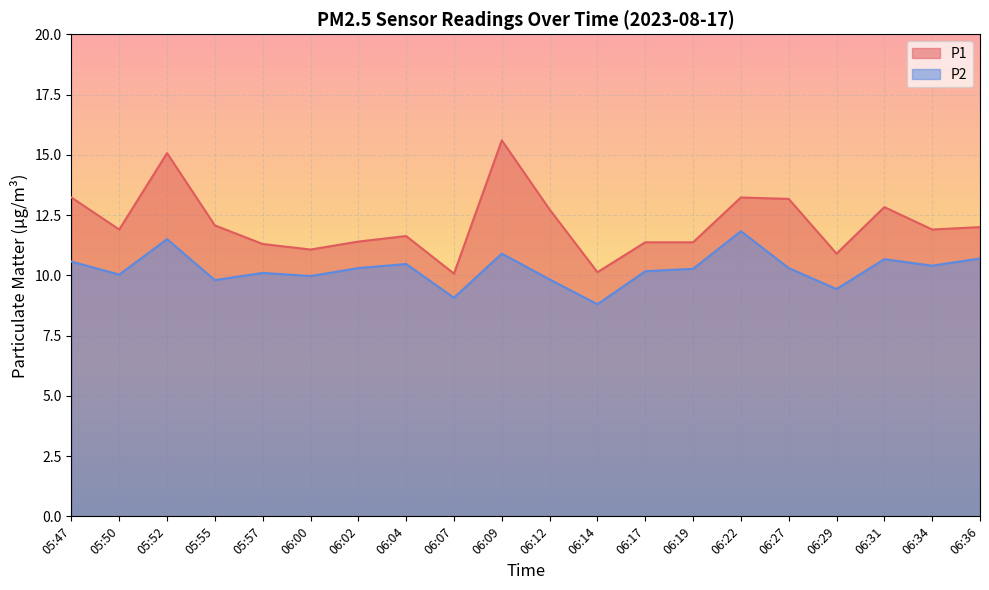

Where does the P2 series first go above 10?

05:47